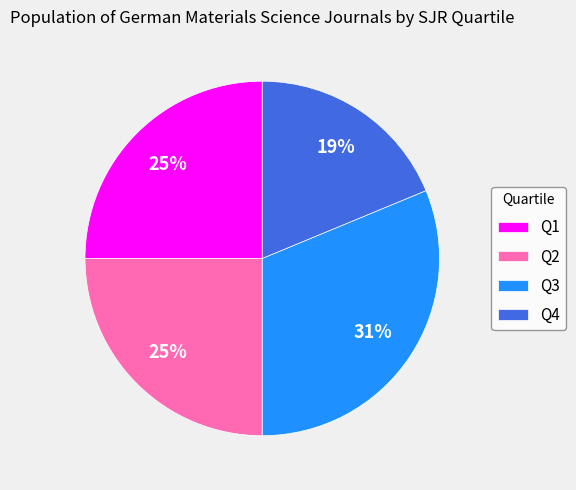

Which slice is the smallest?

Q4